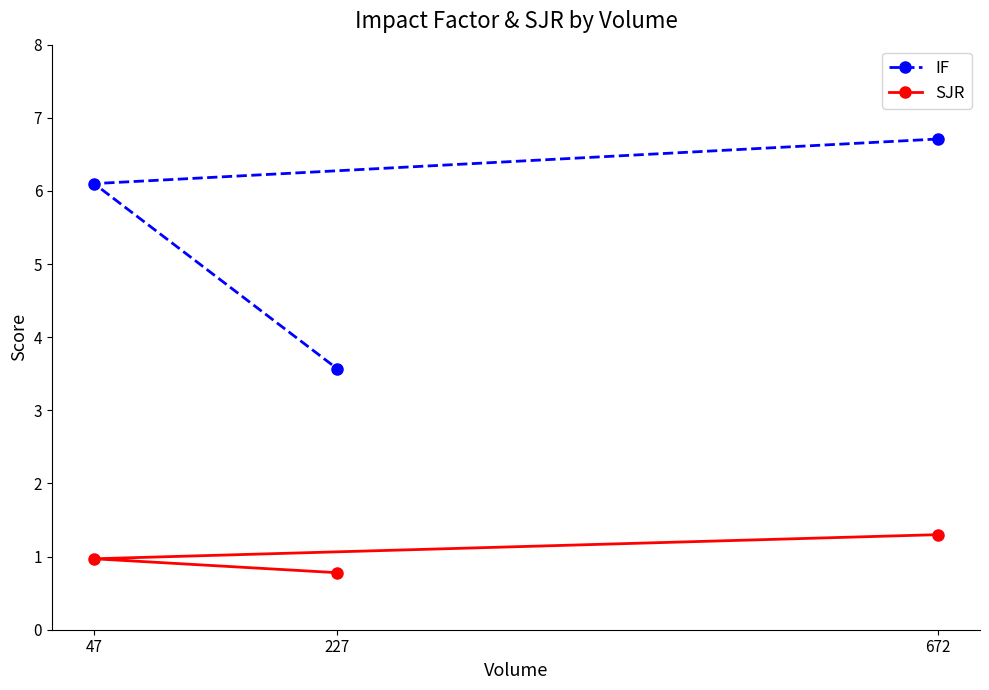

What is the value of the SJR point at the 2nd from the left?

0.8